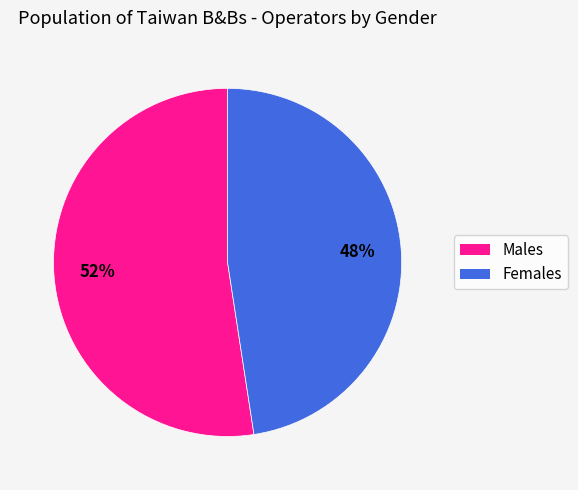

Does any single category account for the majority?

Yes